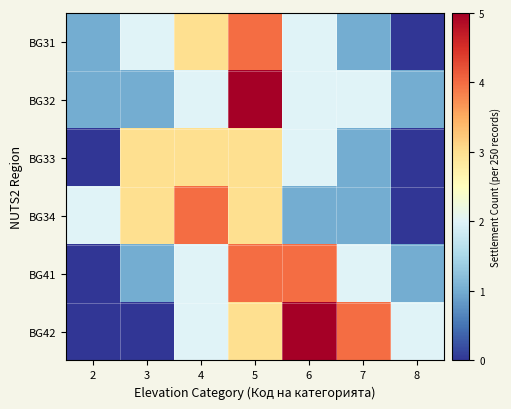

What is the spread (max minus min) of values at 5?

2